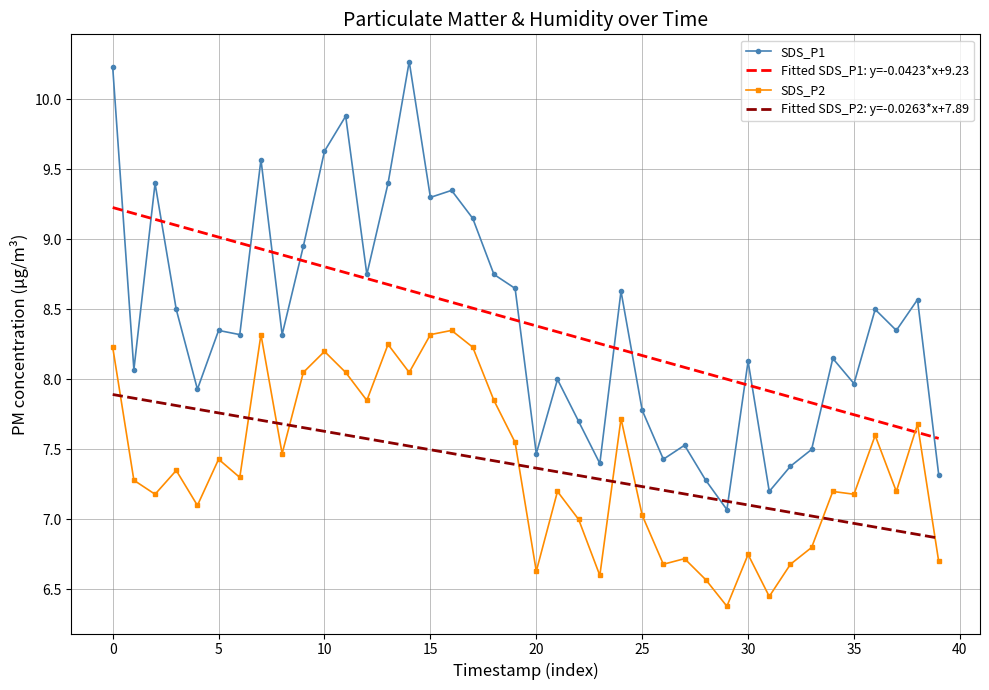

What is the minimum value shown in the chart?

6.4